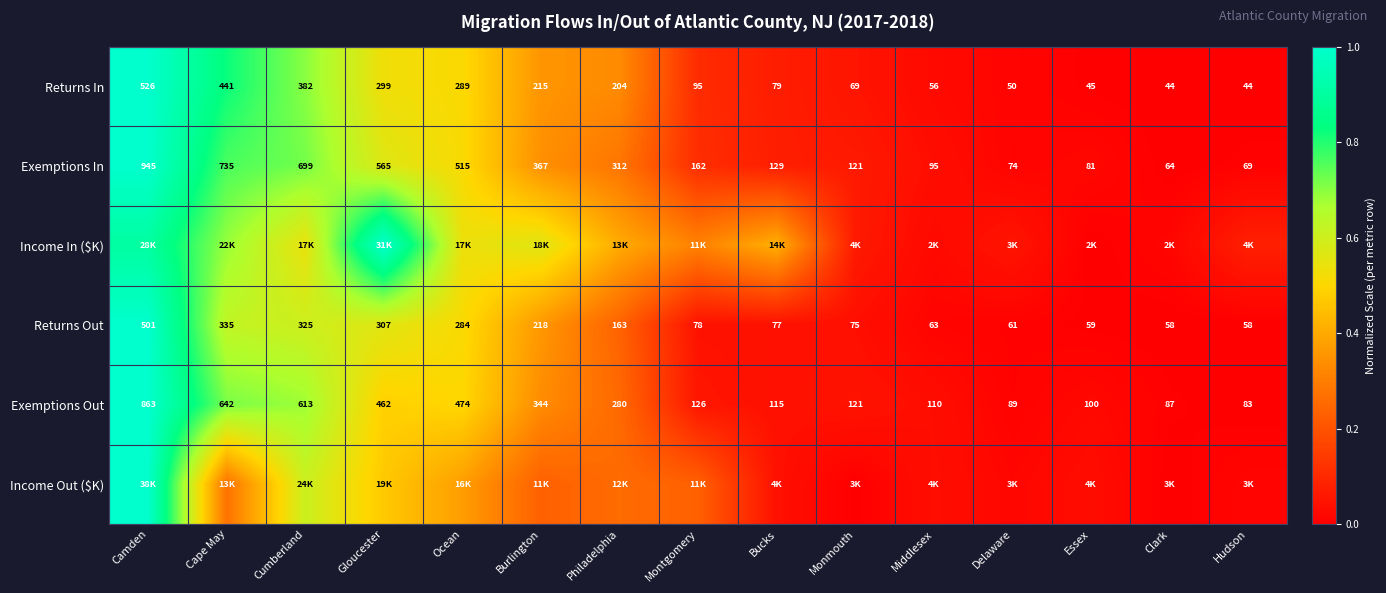

At which label does Exemptions Out reach its peak?

Camden